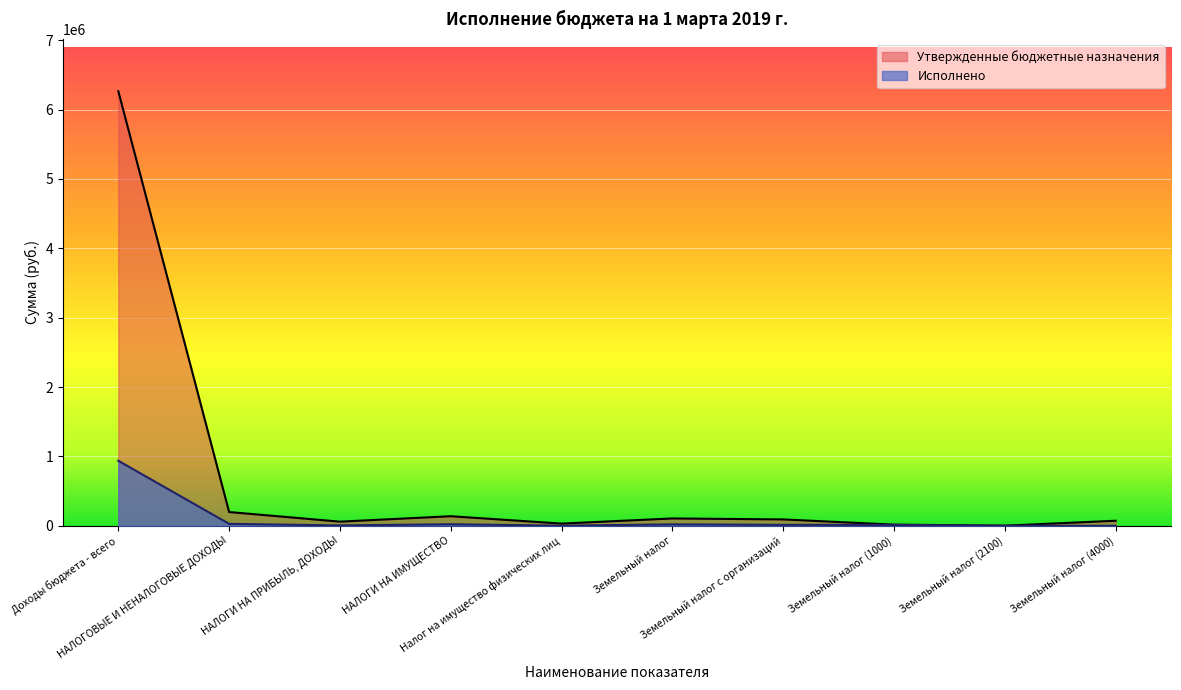

What is the maximum value shown in the chart?

6265800.0